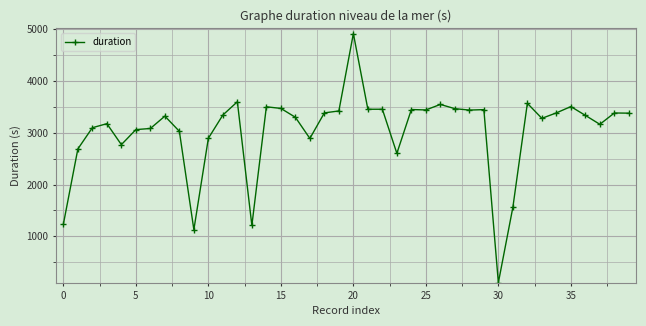

True or false: the data has more than 1 interior local peaks.

True